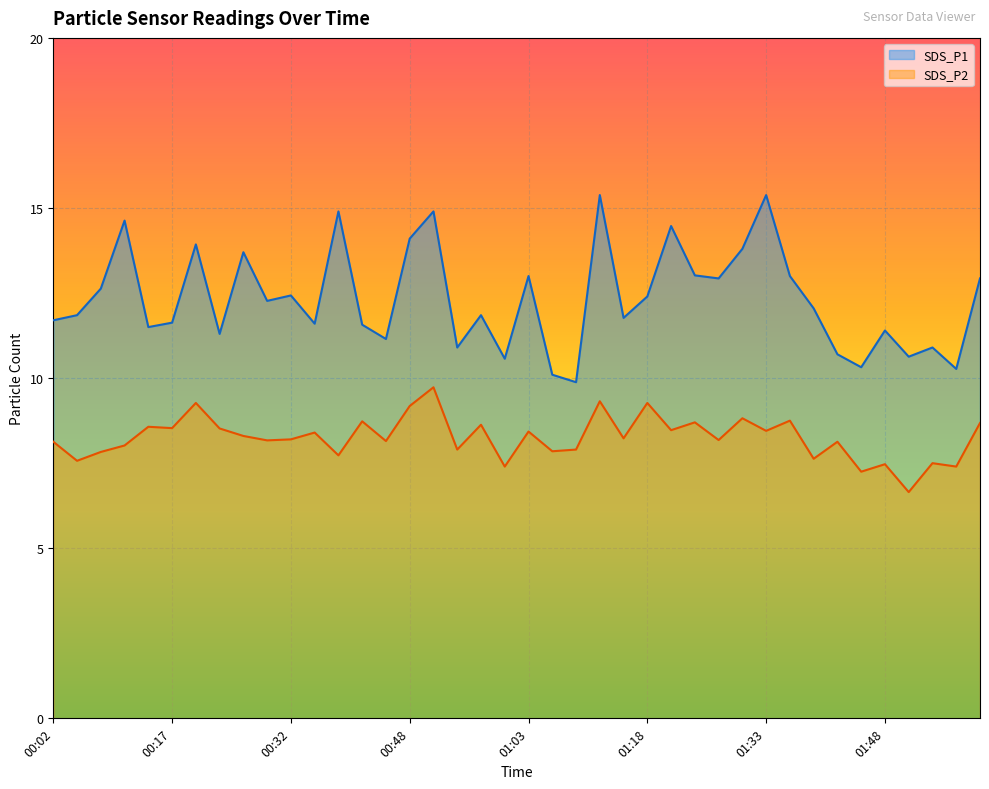

What is the highest value of the SDS_P1 series?

15.4